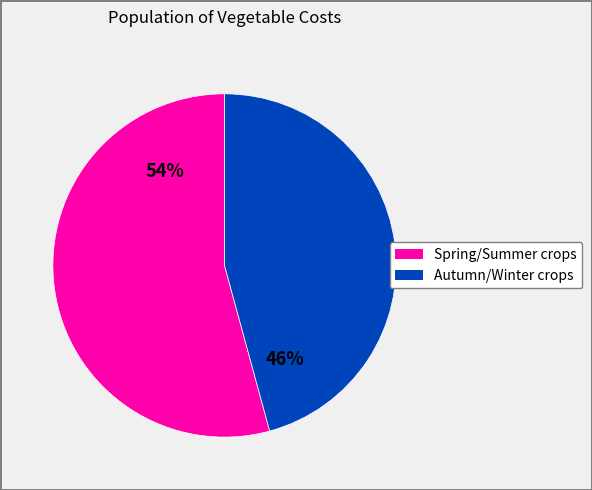

Does any single category account for the majority?

Yes